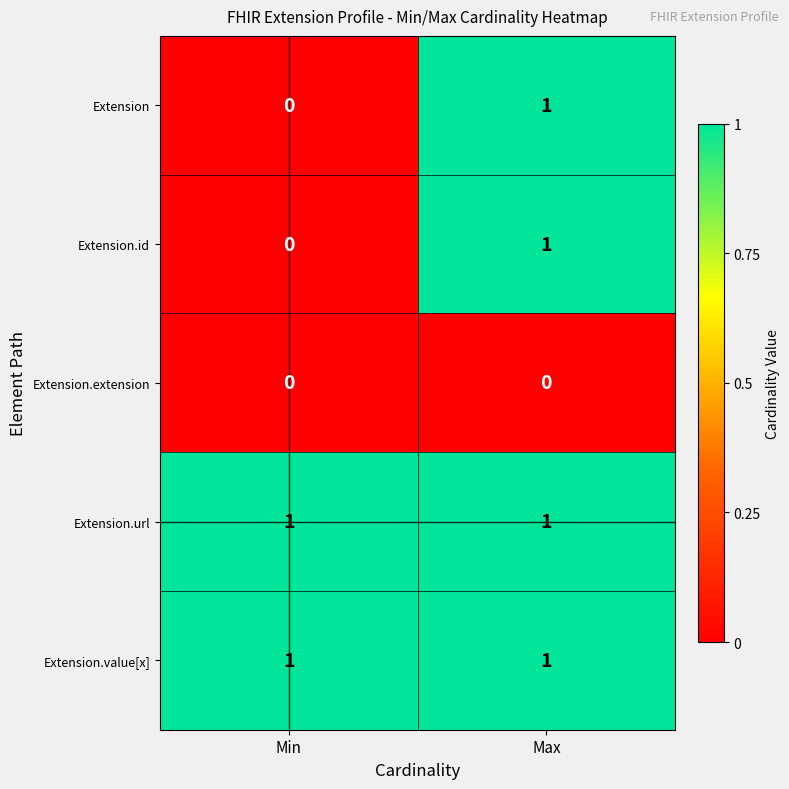

At which category is the sum across all series the highest?

Max